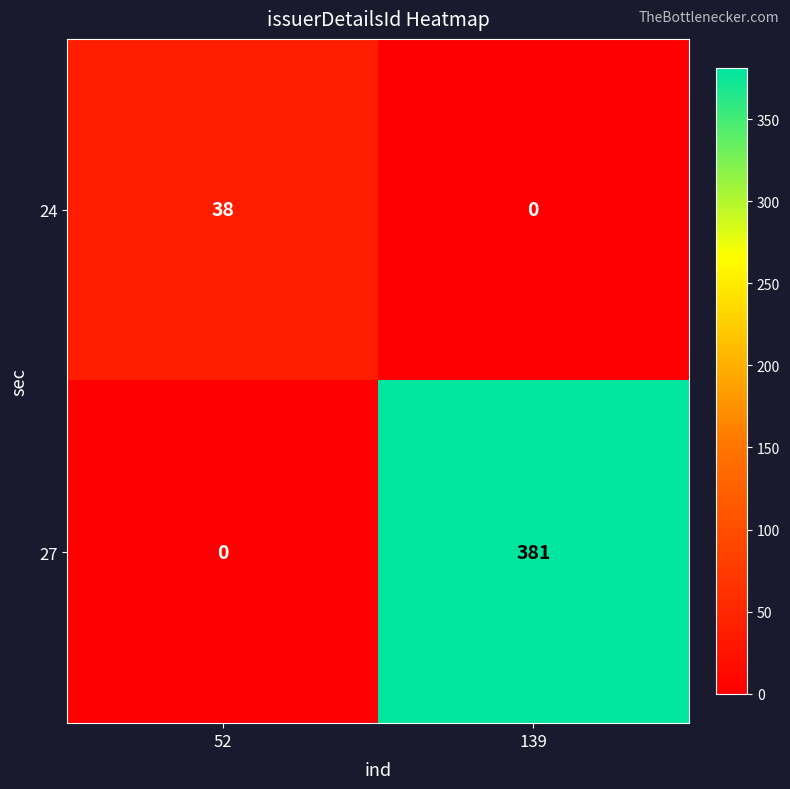

Reading right to left, list all the values displayed in this chart.

24: 0	38
27: 381	0